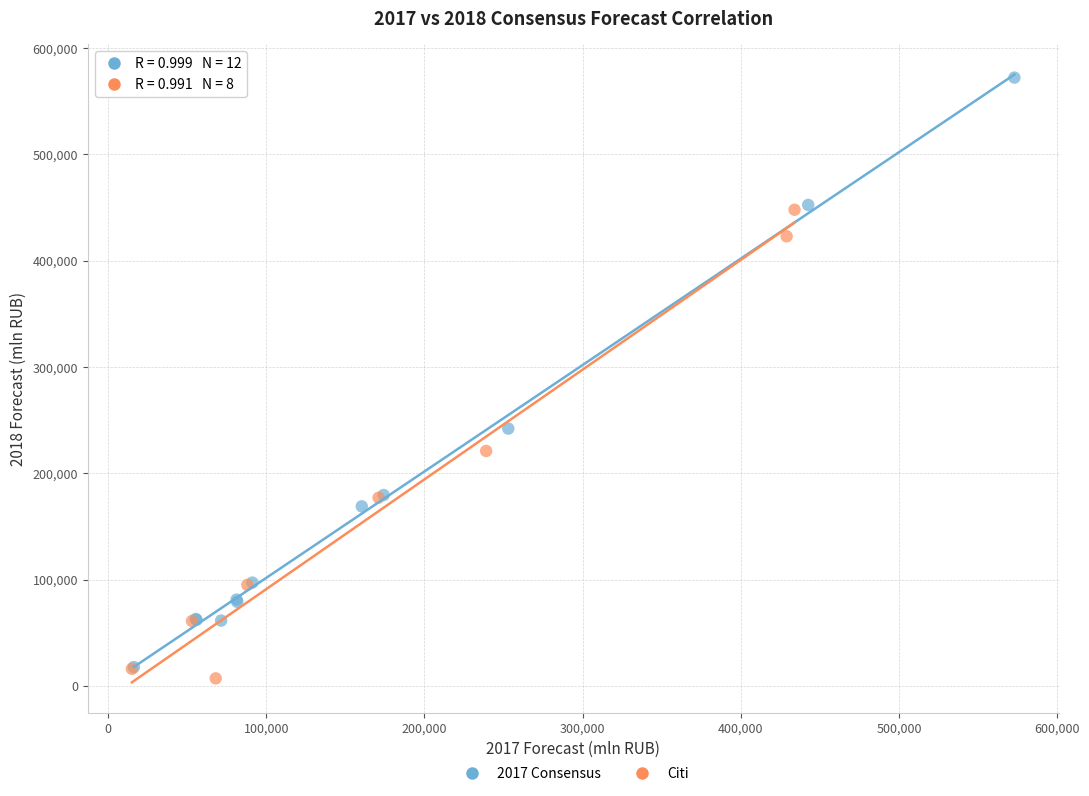

Which series has the widest spread of Y values?

2017 Consensus